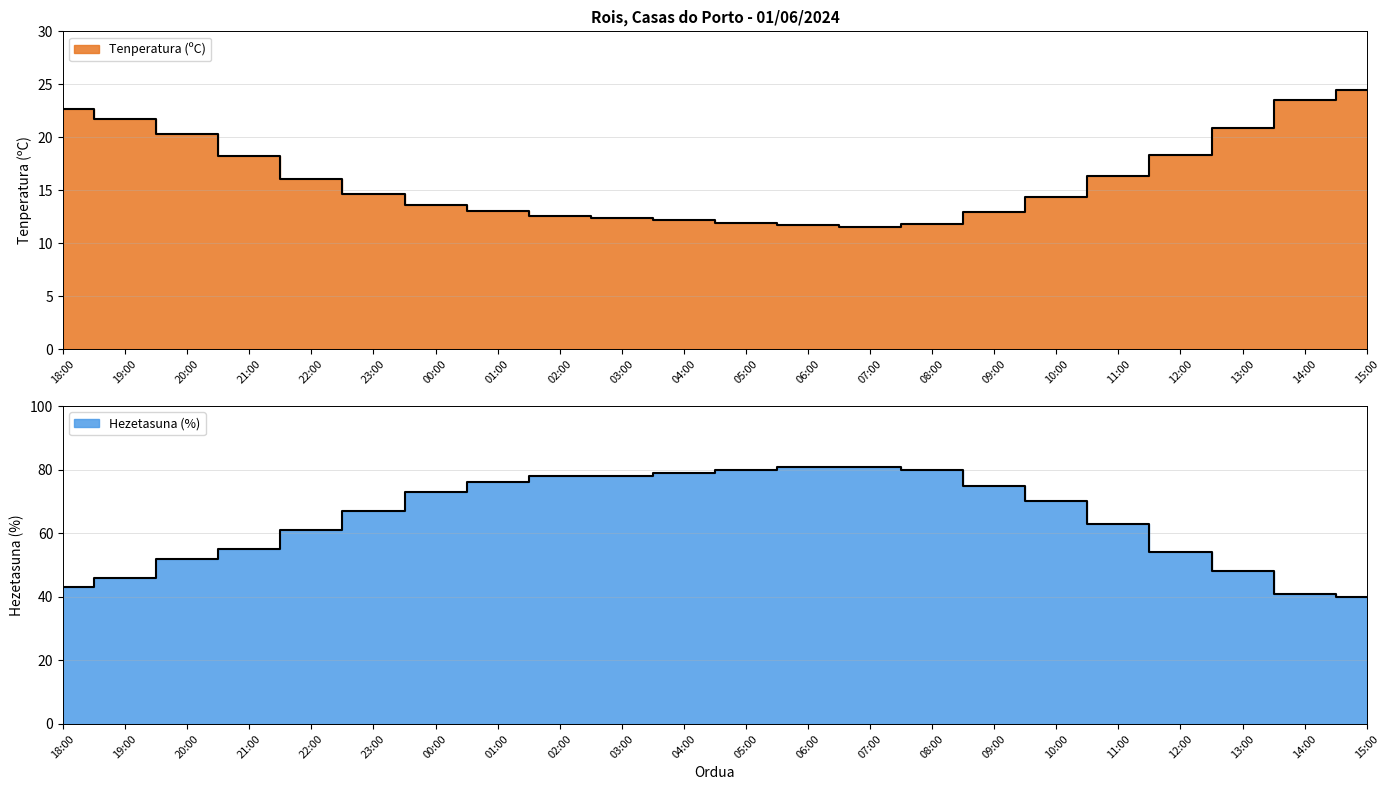

At which label does Tenperatura (ºC) first exceed 14?

18:00